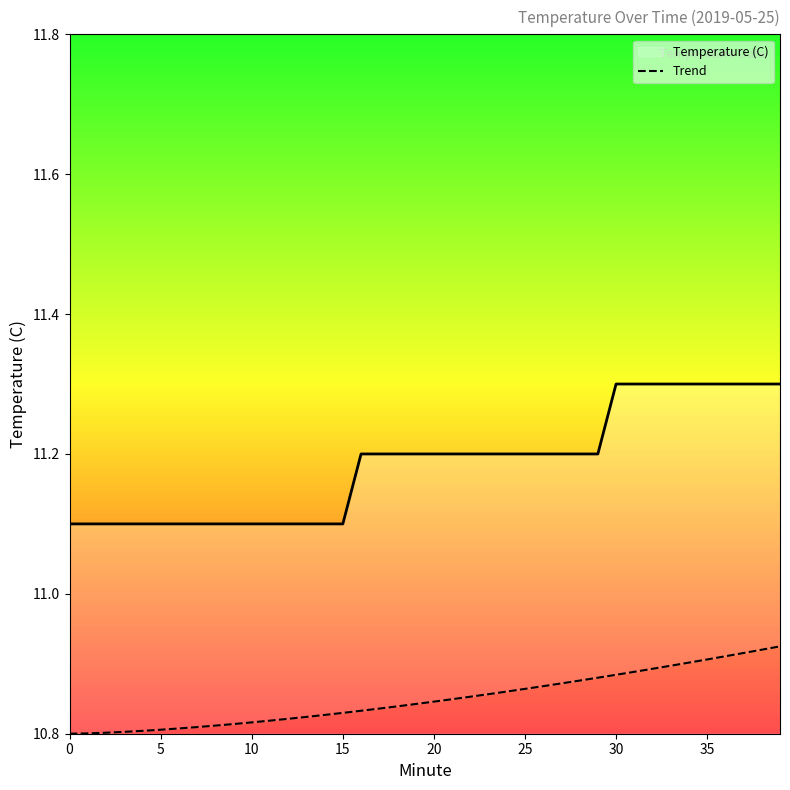

The chart shows a value of 10.8 at 17. True or false?

True